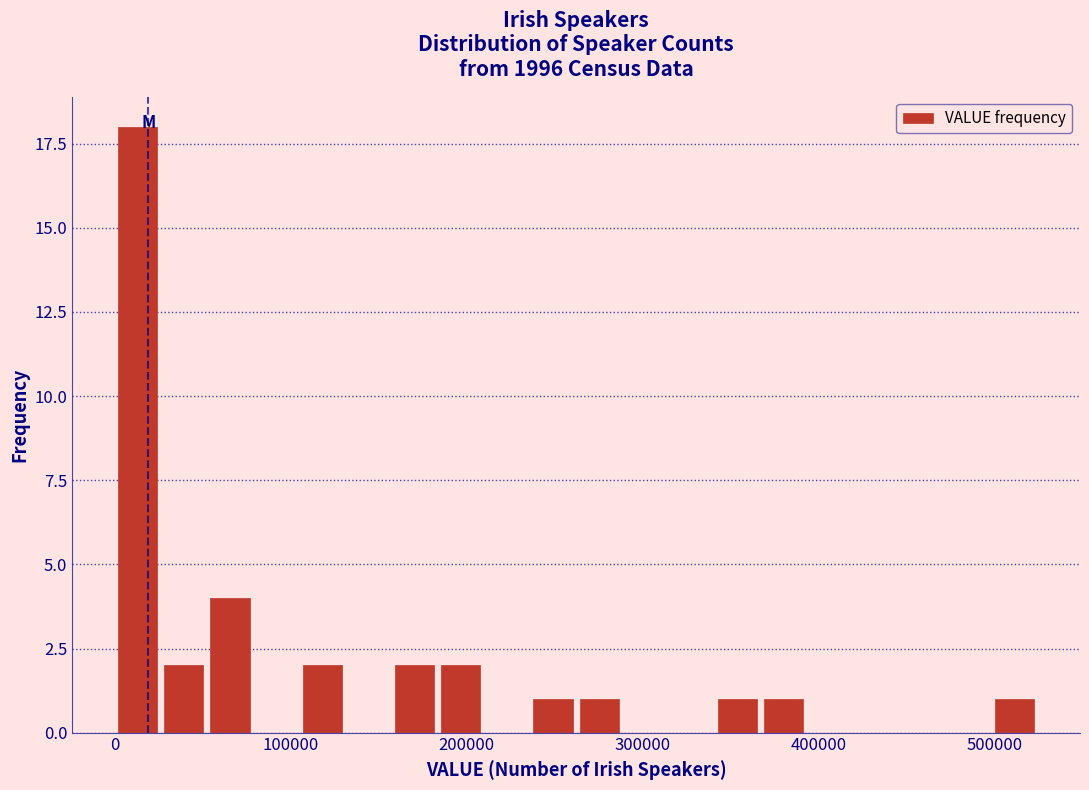

Read against the x-axis, roughly where is the centre of the tallest bar?

10000